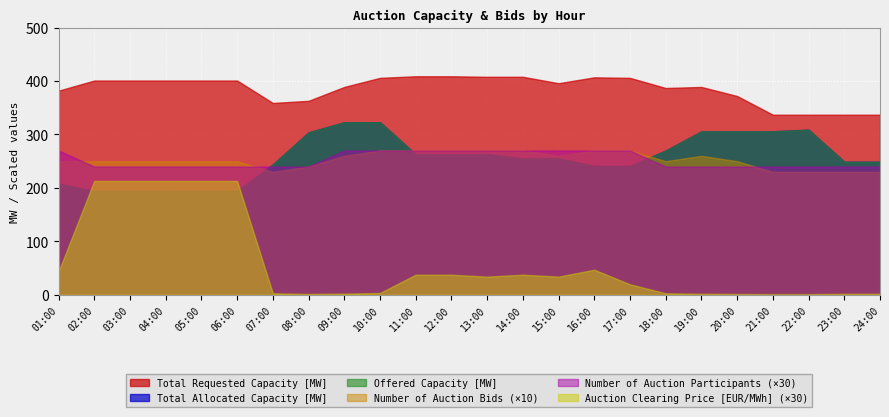

What are all the series names shown in the legend?

Offered Capacity [MW], Total Requested Capacity [MW], Total Allocated Capacity [MW], Auction Clearing Price [EUR/MWh], Number of Auction Bids, Number of Auction Participants